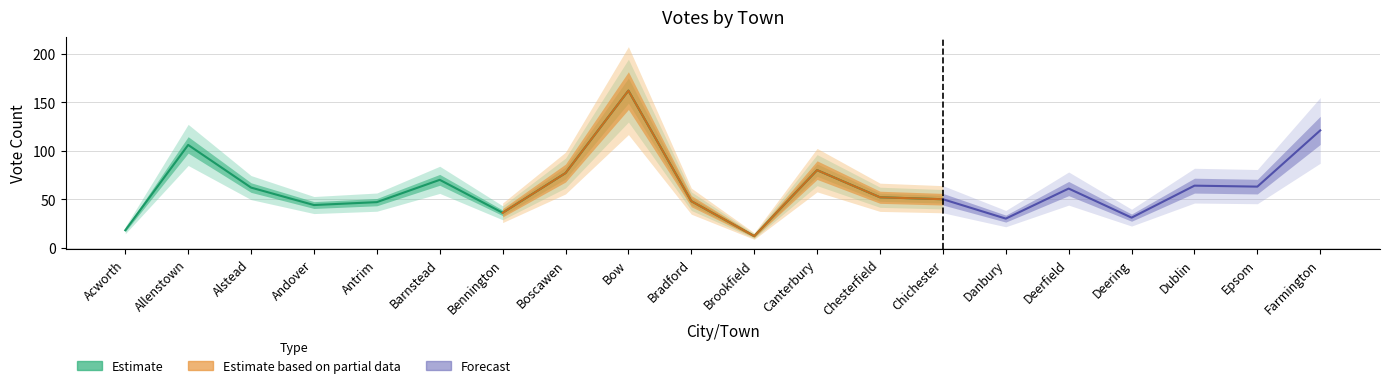

Which has a higher value, Alstead or Danbury?

Alstead